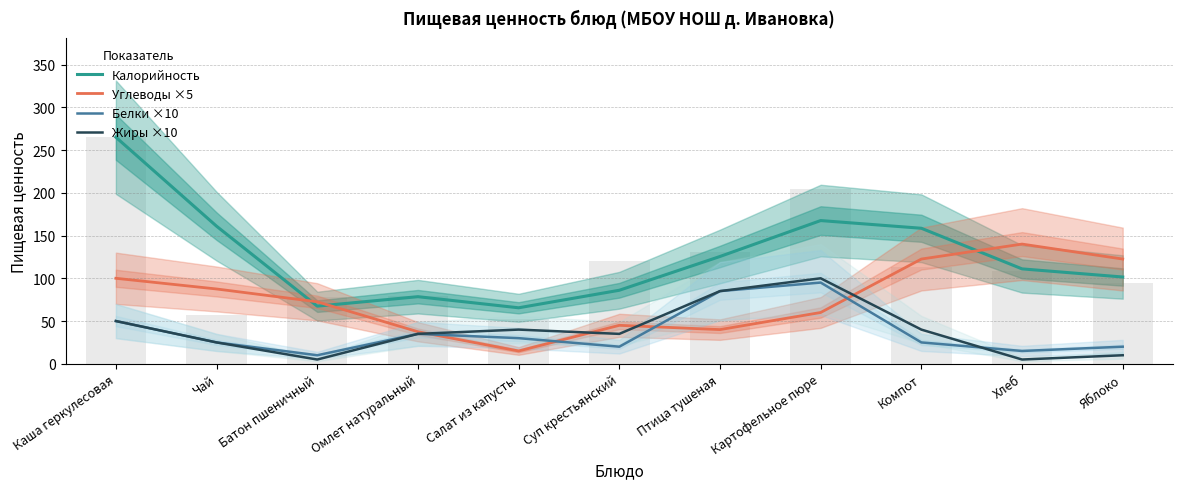

What is the label of the 5th bar from the left?

Салат из капусты